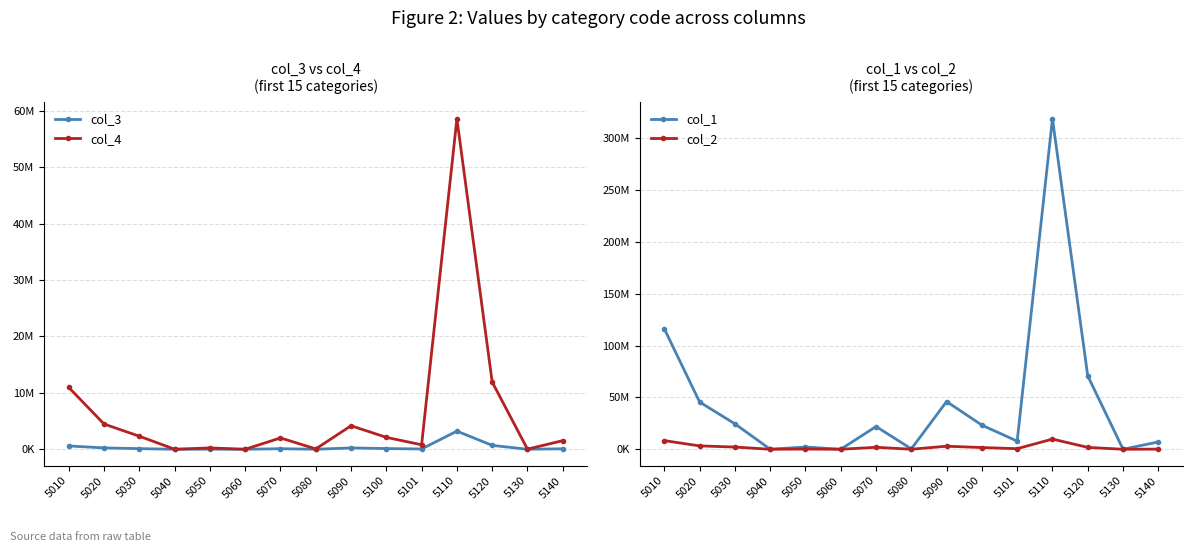

What is the difference between the maximum and second lowest values in the col_4 series?

58560989